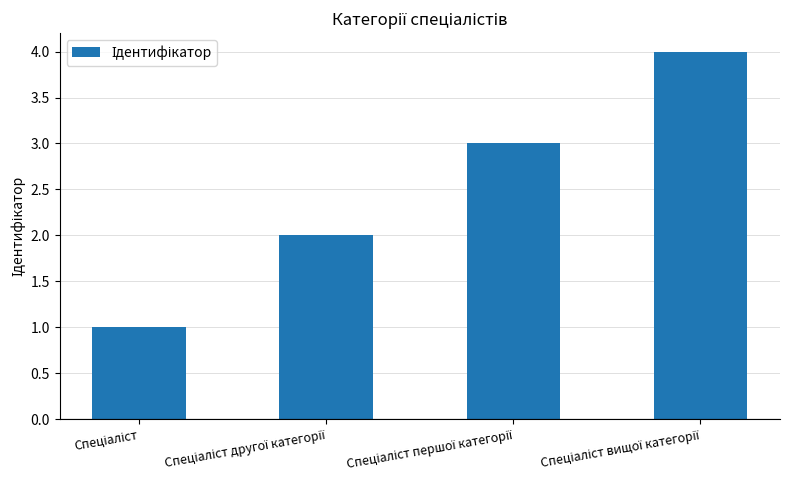

How many data points does each series have?

4